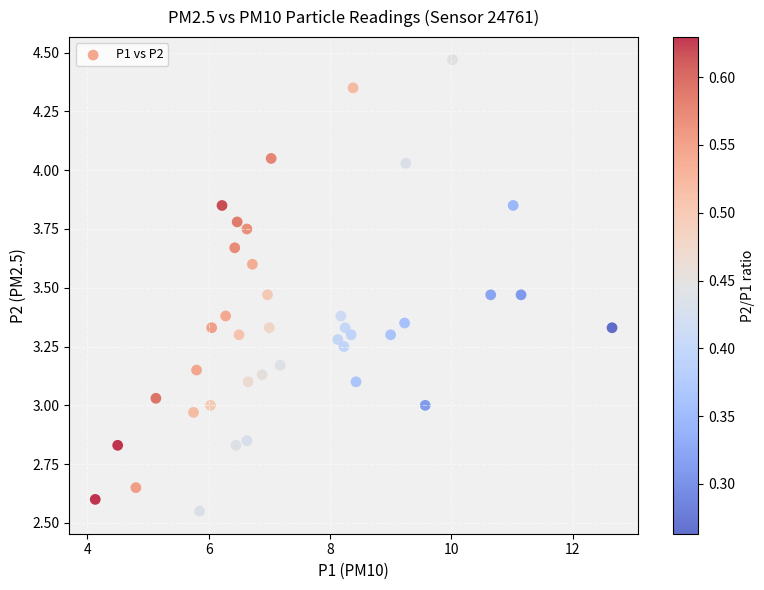

What is the range of Y values (max minus min)?

1.9